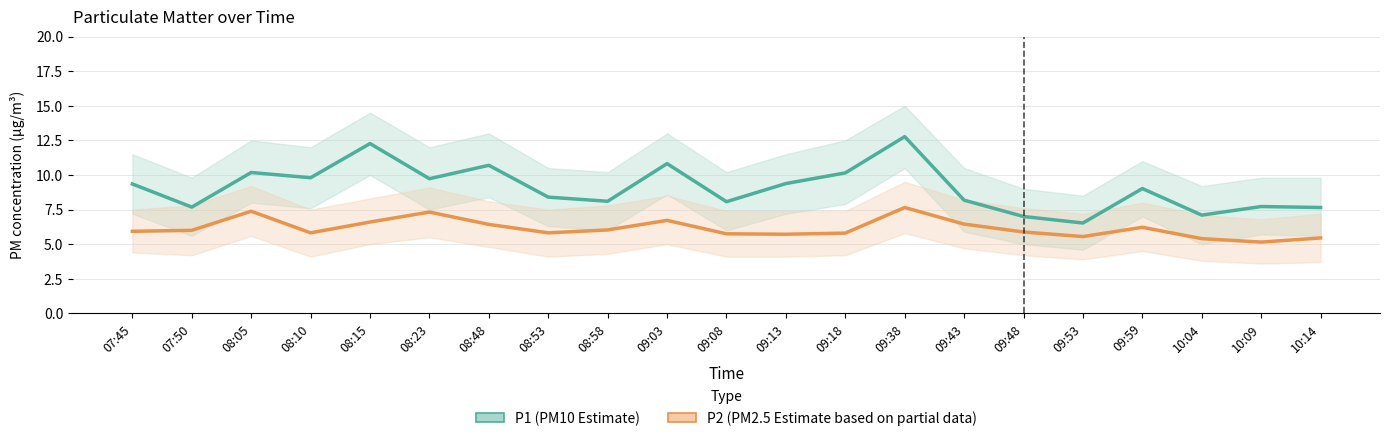

At how many categories does at least one series exceed 8?

15